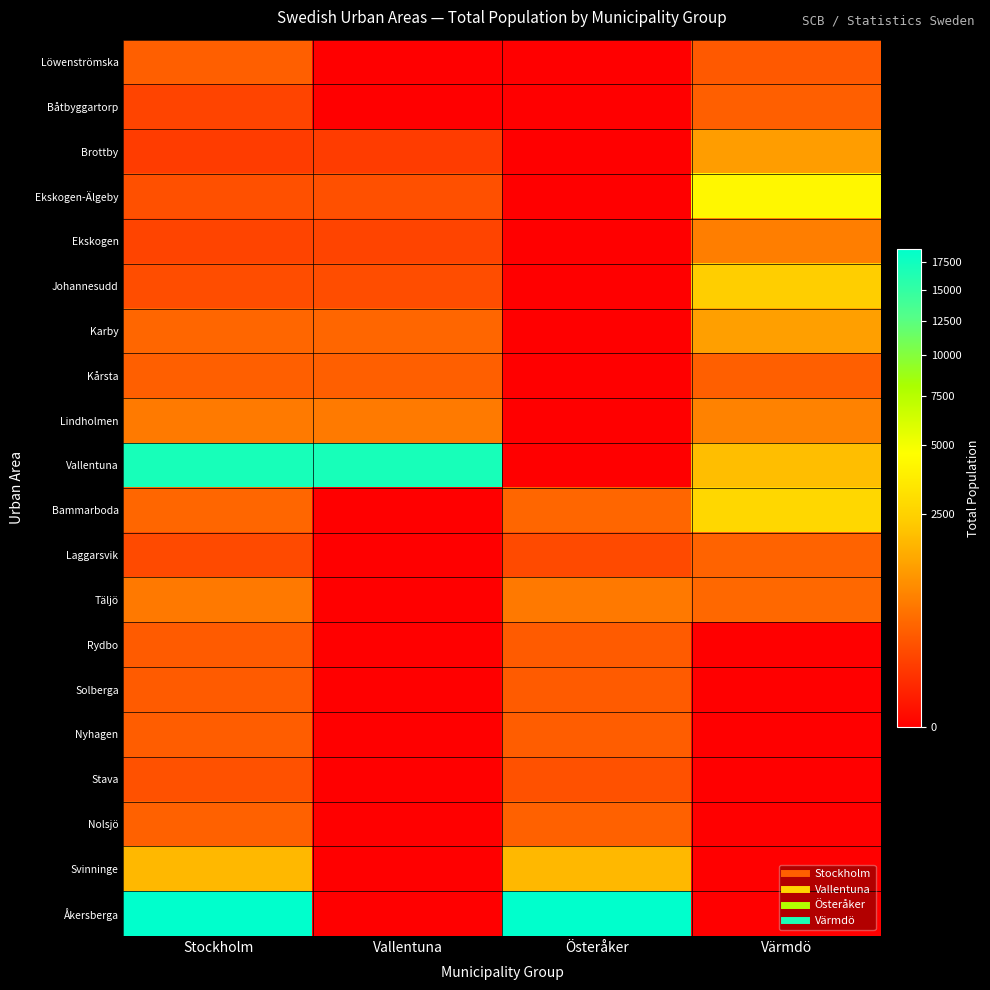

Rank the series by their maximum value, from lowest to highest.

Stava, Rydbo, Solberga, Nyhagen, Kårsta, Löwenströmska, Båtbyggartorp, Nolsjö, Laggarsvik, Täljö, Ekskogen, Lindholmen, Brottby, Karby, Svinninge, Johannesudd, Bammarboda, Ekskogen-Älgeby, Vallentuna, Åkersberga